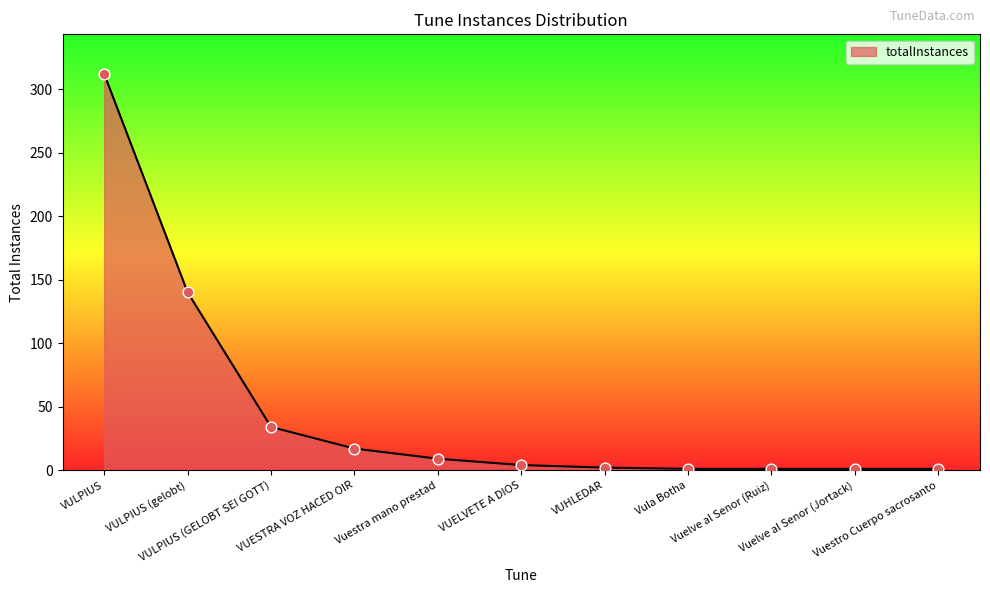

What is the difference between the maximum and minimum values?

311